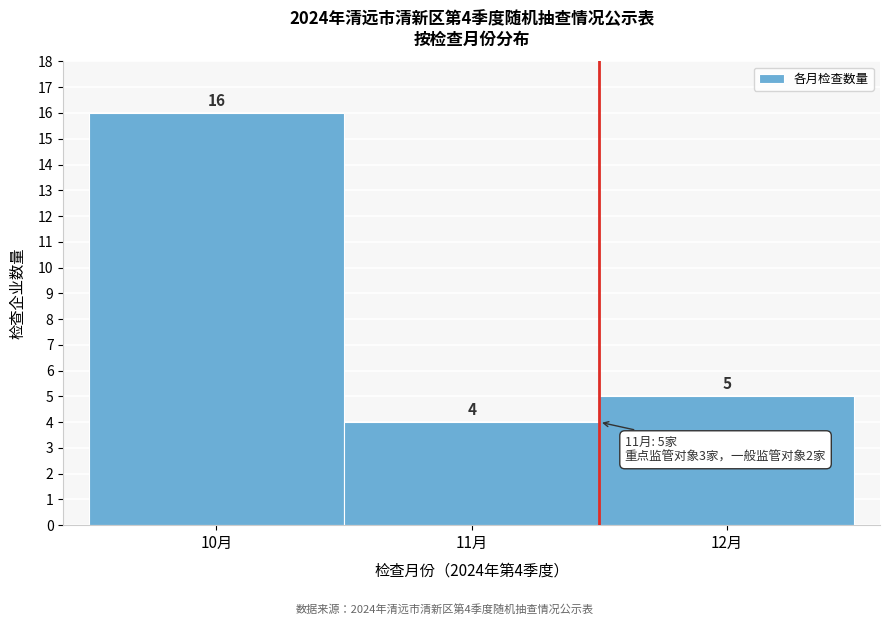

Over which range of the x-axis is the bar tallest?

9.5 to 10.5